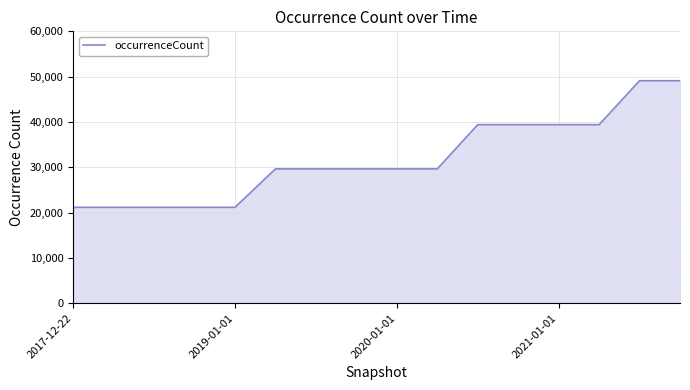

Count the number of data series in this chart.

1